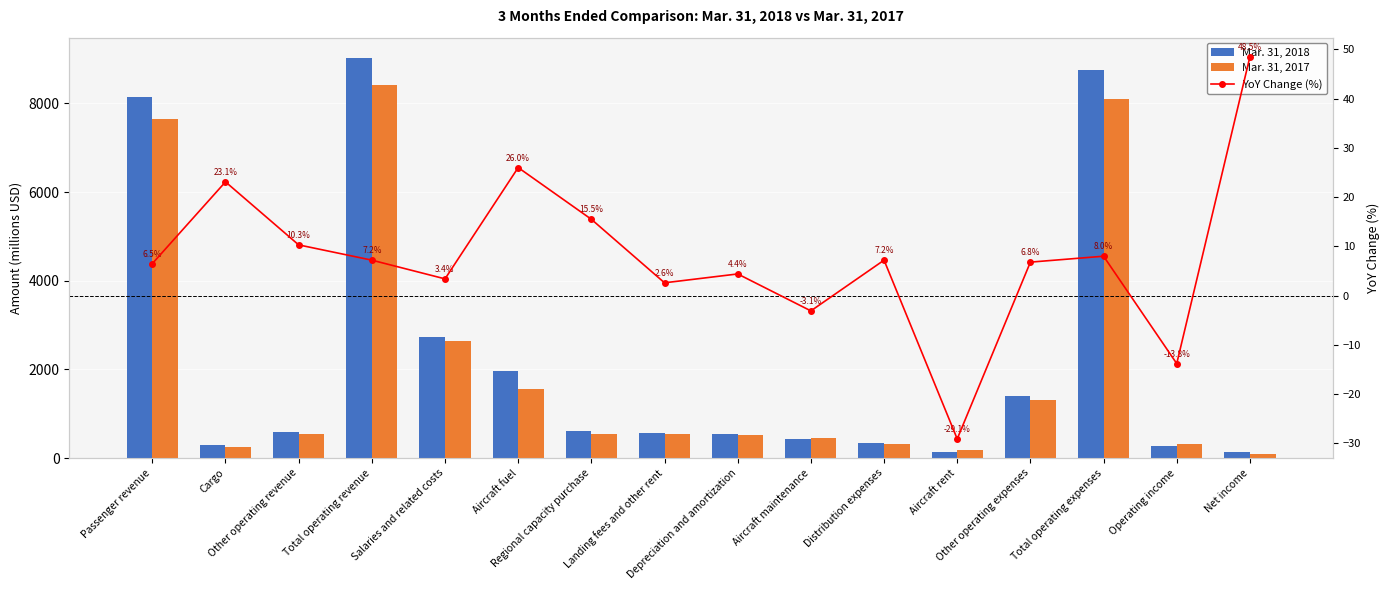

At Other operating expenses, list the series in order from largest to smallest.

Mar. 31, 2018, Mar. 31, 2017, YoY Change (%)